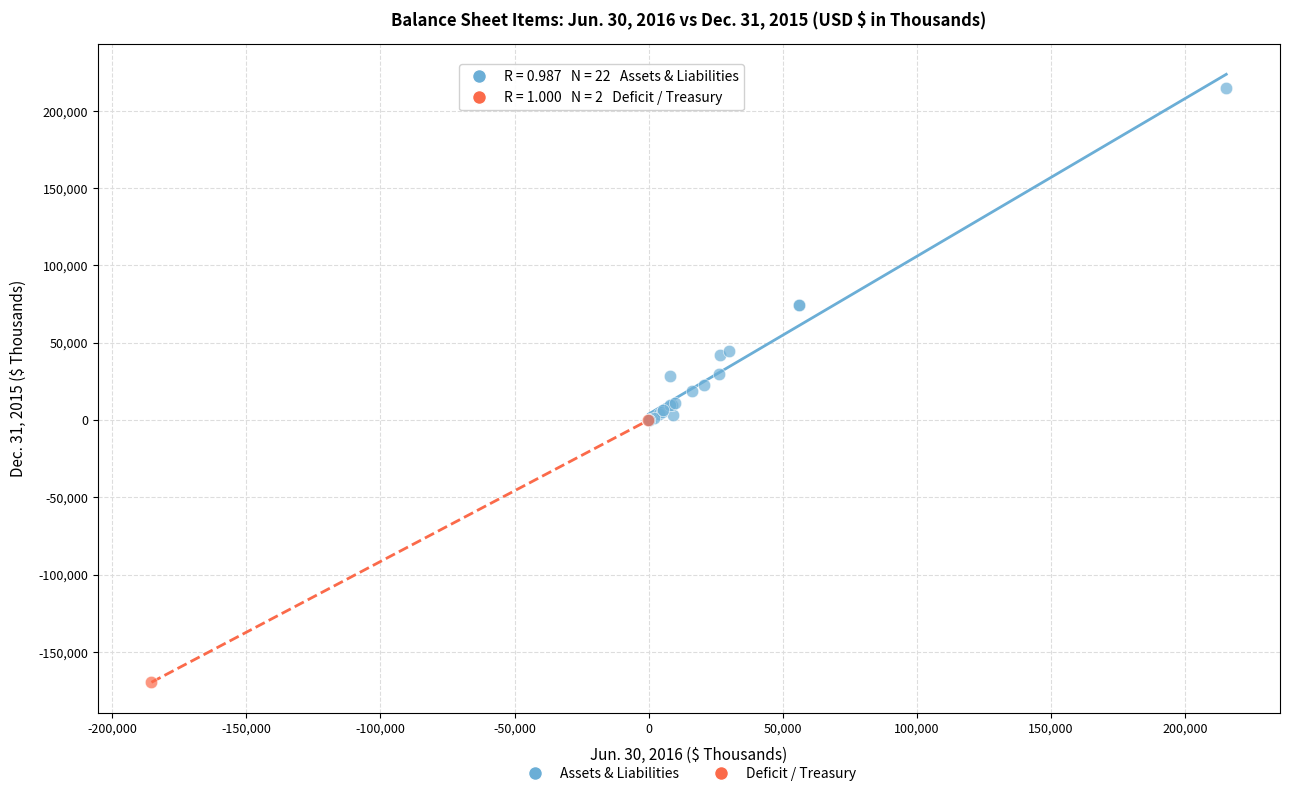

Which series has the largest Y range (max minus min)?

Assets & Liabilities